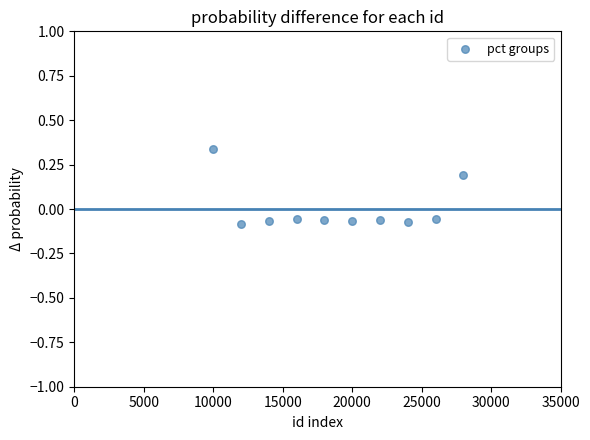

What is the average X value?

19000.0